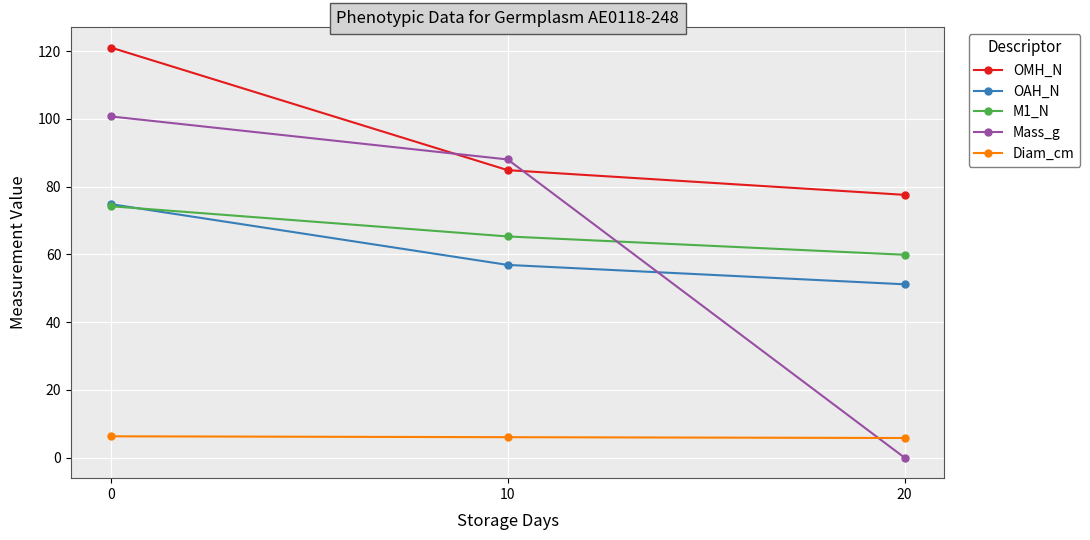

Which series changed the most between 10 and 20?

Mass_g